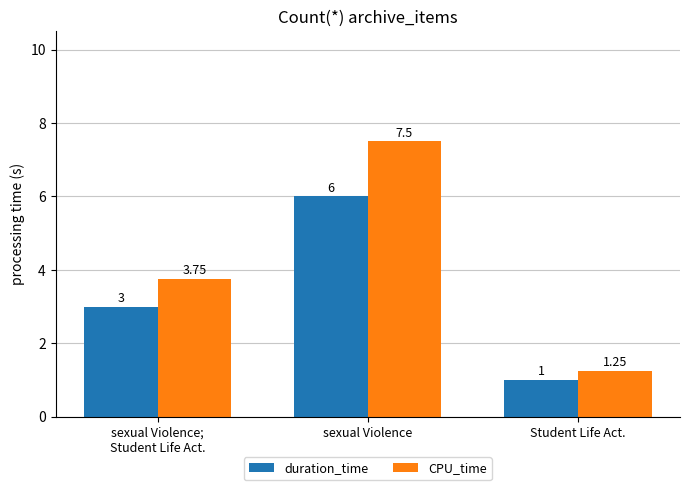

Are the bars horizontal?

No